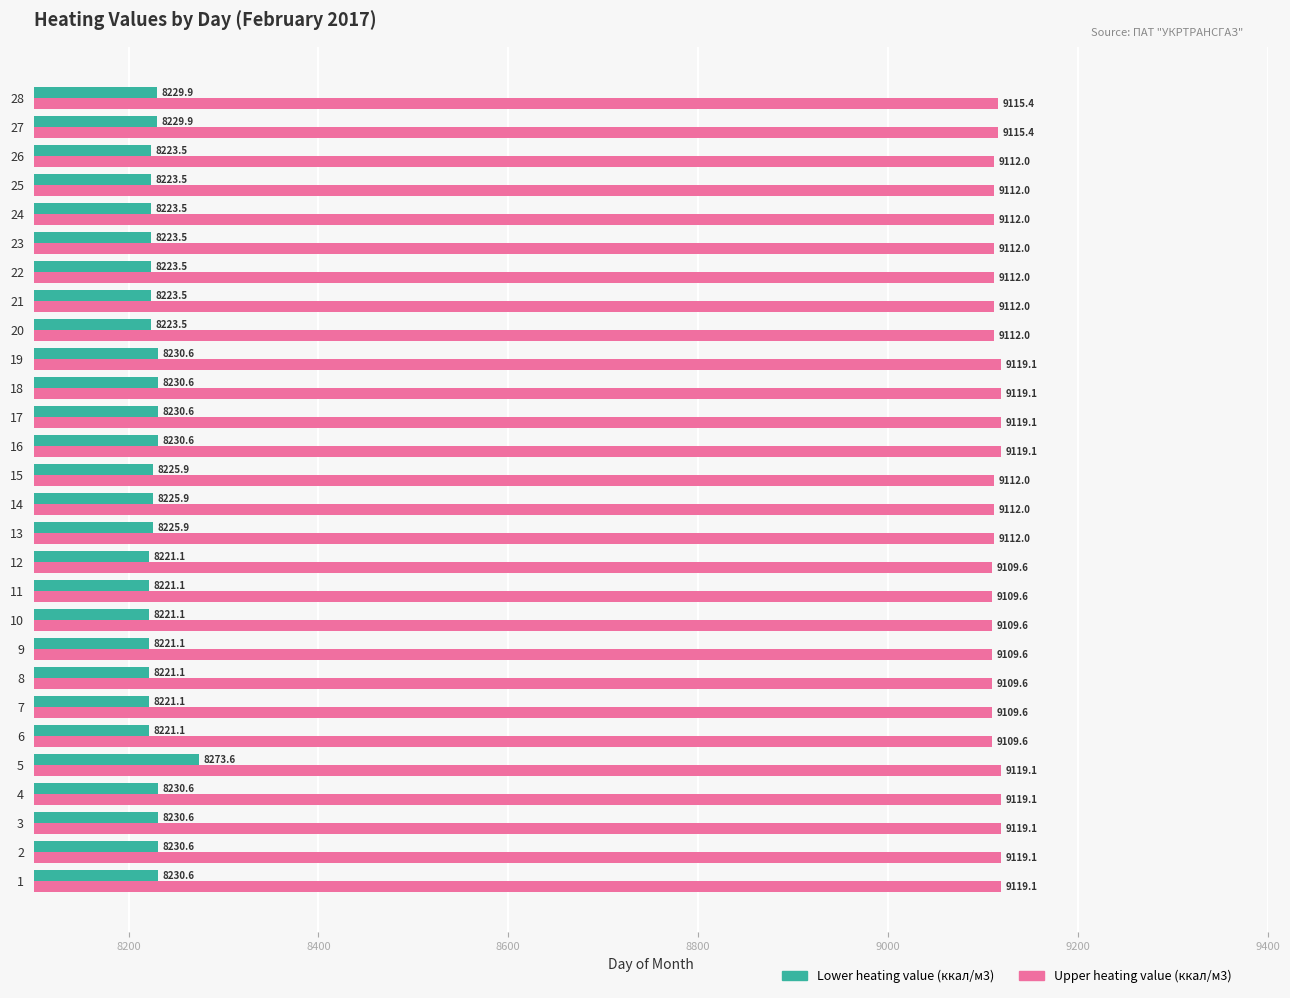

Rank the series by their maximum value, from lowest to highest.

Lower heating value (ккал/м3), Upper heating value (ккал/м3)